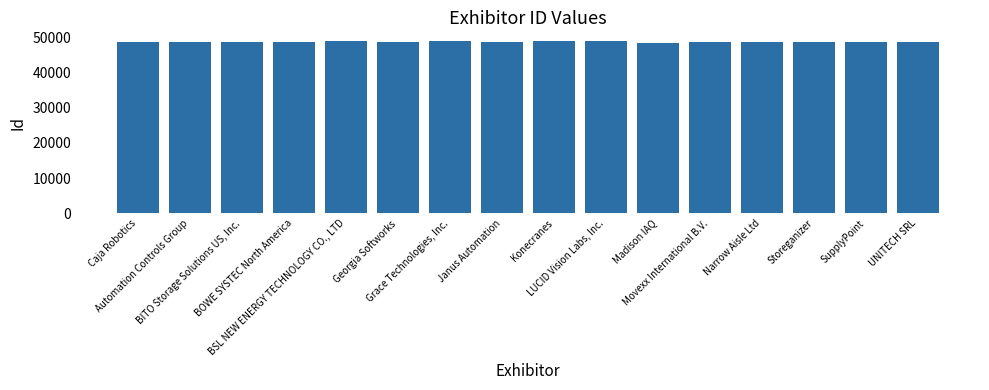

List the labels in order of value, smallest first.

Madison IAQ, Georgia Softworks, Automation Controls Group, SupplyPoint, BITO Storage Solutions US, Inc., UNITECH SRL, Caja Robotics, Janus Automation, Movexx International B.V., BOWE SYSTEC North America, Storeganizer, Narrow Aisle Ltd, Konecranes, LUCID Vision Labs, Inc., Grace Technologies, Inc., BSL NEW ENERGY TECHNOLOGY CO., LTD